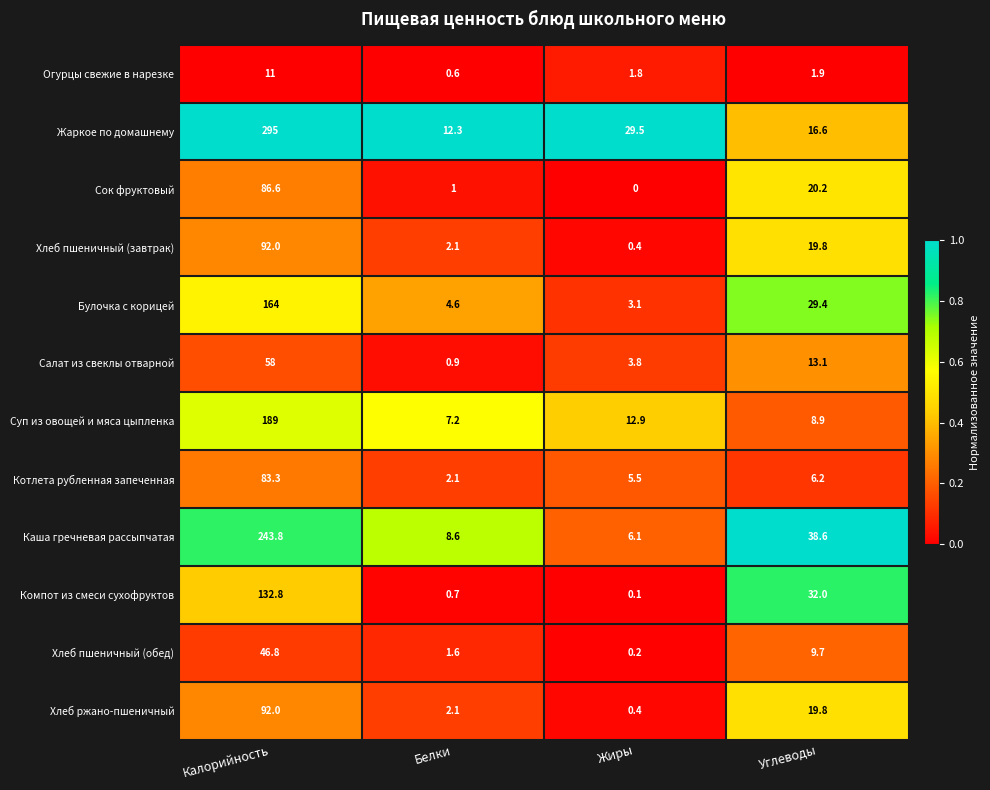

At which category does the chart reach its peak across all series?

Калорийность